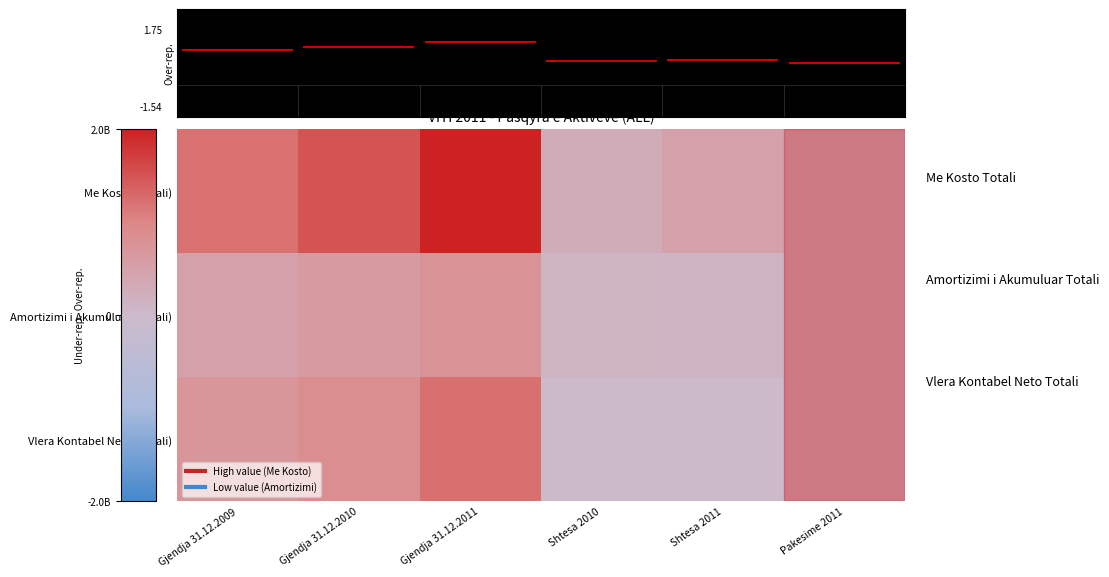

At Gjendja 31.12.2010, list the series in order from smallest to largest.

Amortizimi i Akumuluar (Totali), Vlera Kontabel Neto (Totali), Me Kosto (Totali)